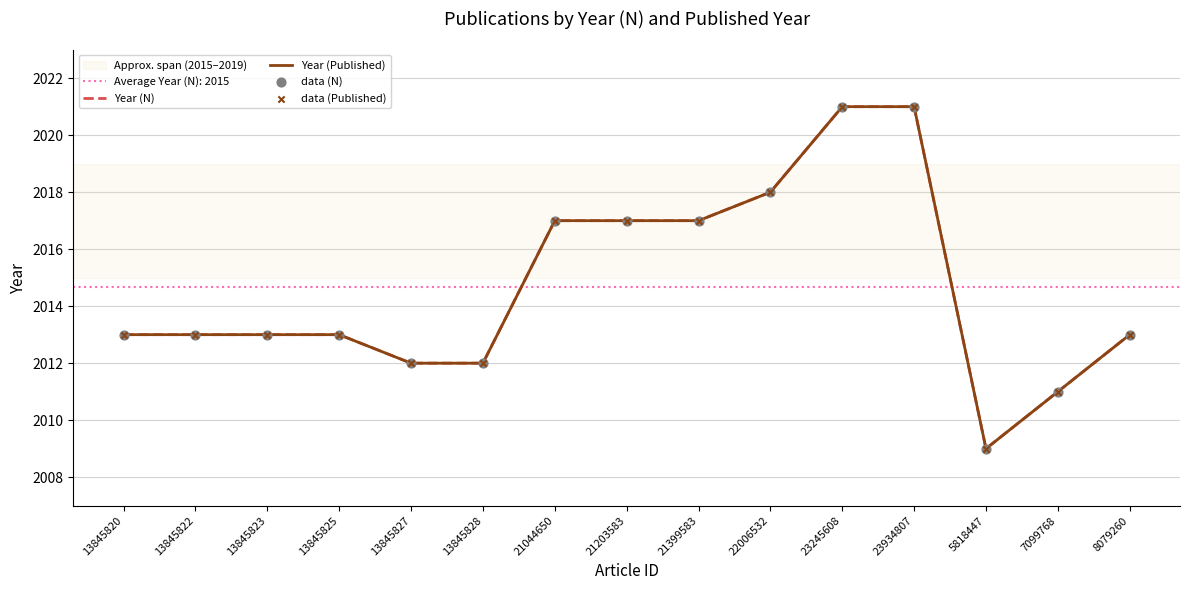

Which series reaches the minimum Y coordinate?

Year (N)